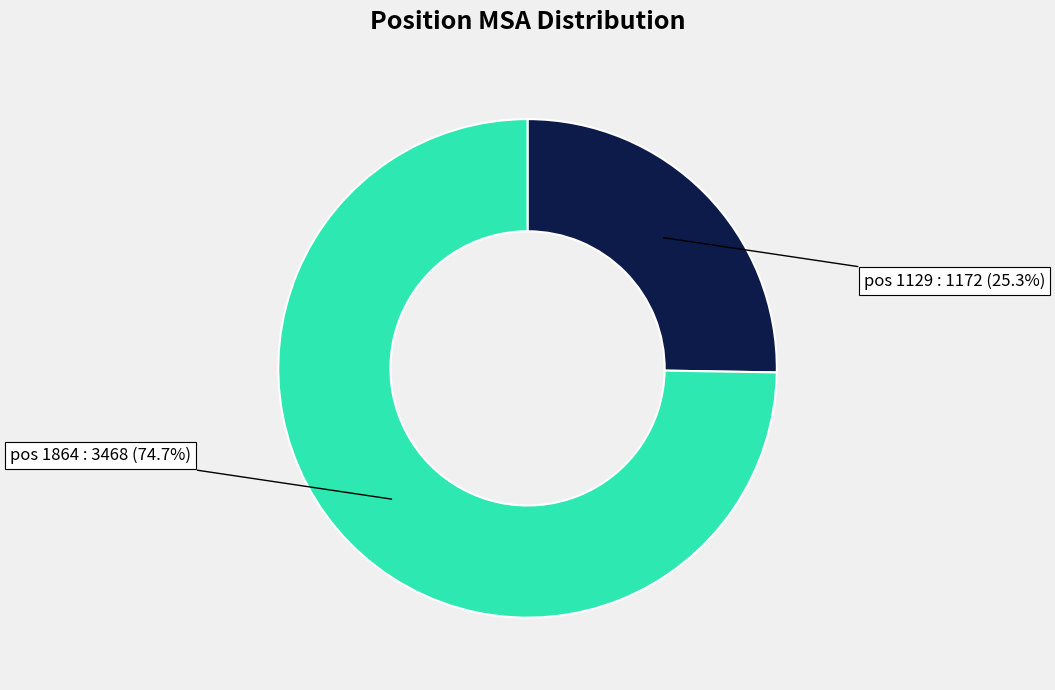

Is there any slice that represents more than half of the pie?

Yes